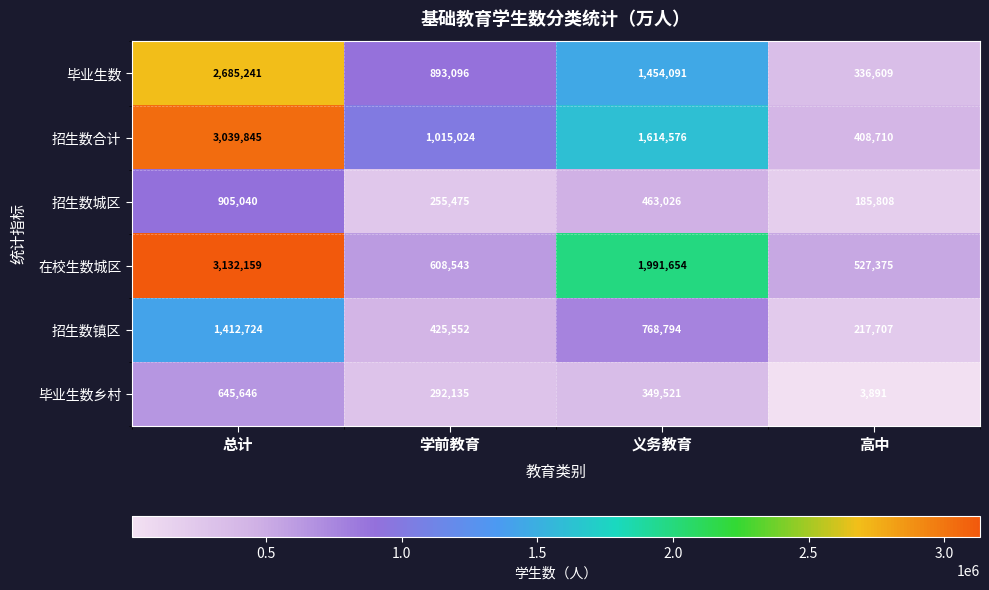

How many values in the 毕业生数 series are below 1454091?

2